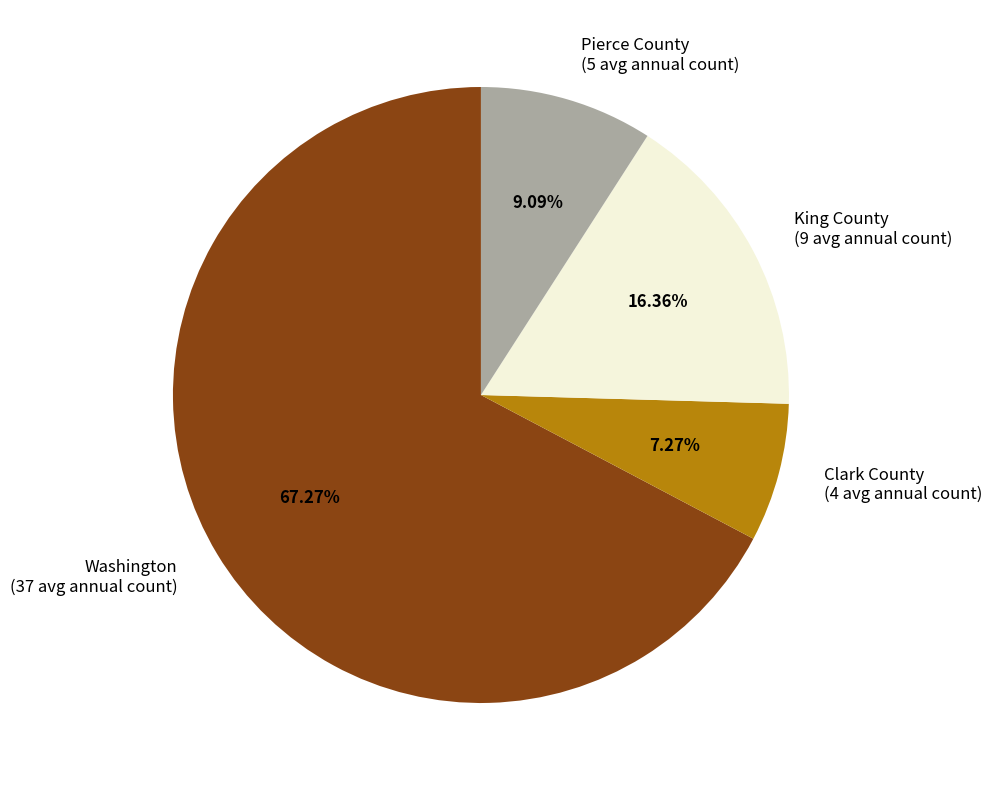

Combined, do Clark County and Pierce County account for over 50%?

No